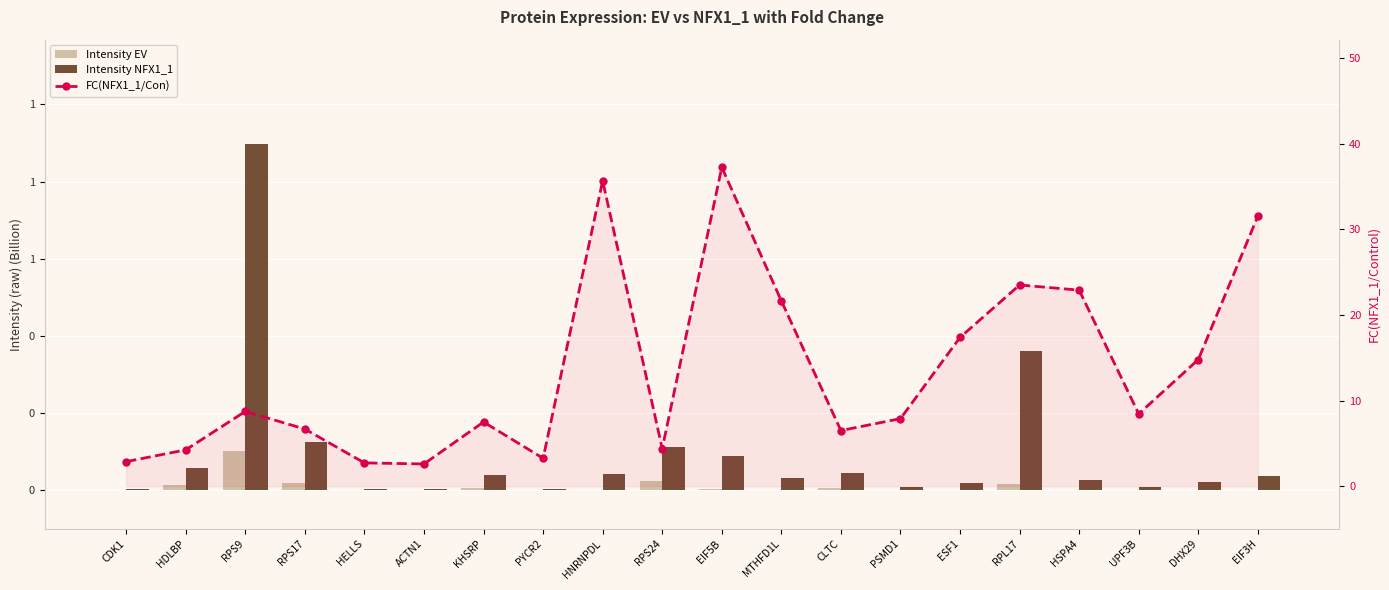

What is the total value across all series at UPF3B?

8.5